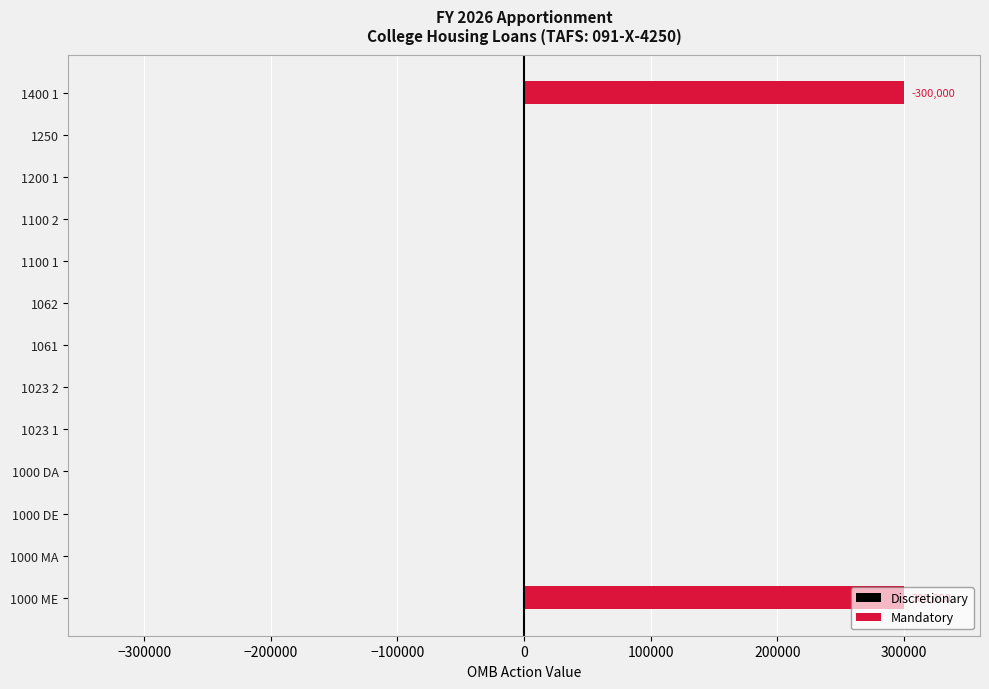

Are the bars horizontal?

Yes